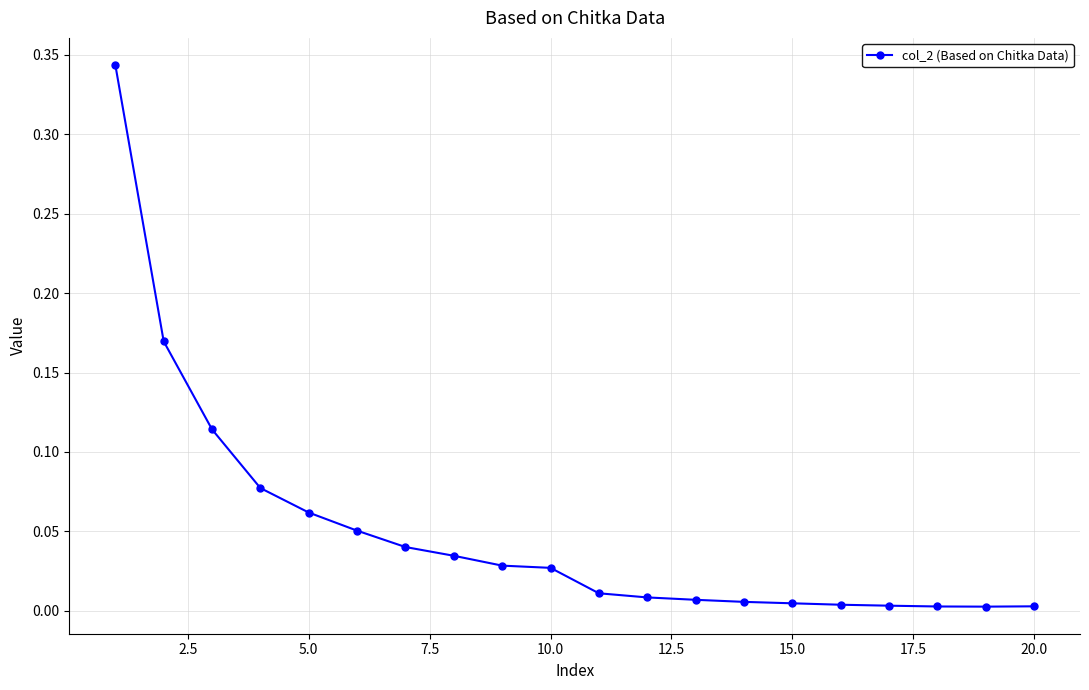

Reading left to right, extract all data points from this chart.

0.3	0.2	0.1	0.1	0.1	0.1	0.0	0.0	0.0	0.0	0.0	0.0	0.0	0.0	0.0	0.0	0.0	0.0	0.0	0.0